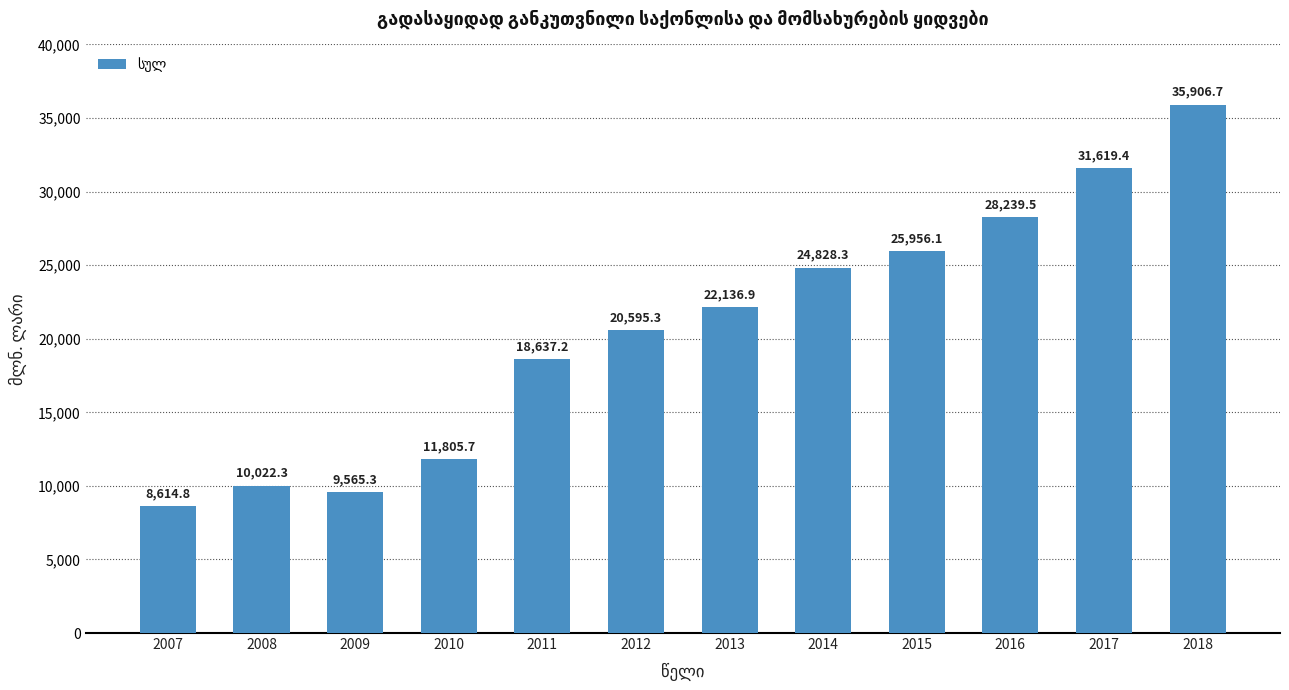

What is the difference between the second highest and second lowest values?

22054.1